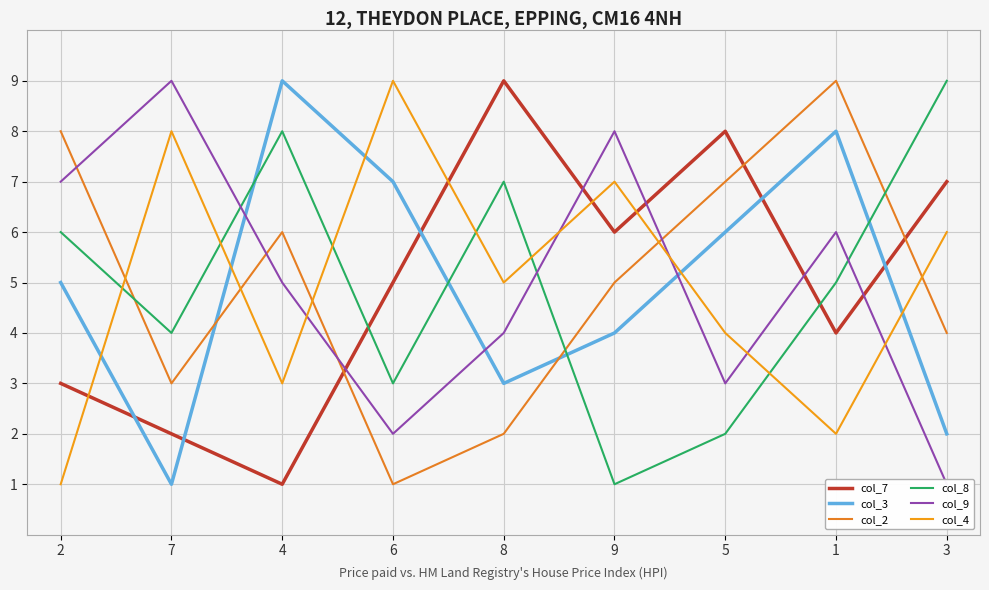

What is the difference between the highest and lowest values at 1?

7